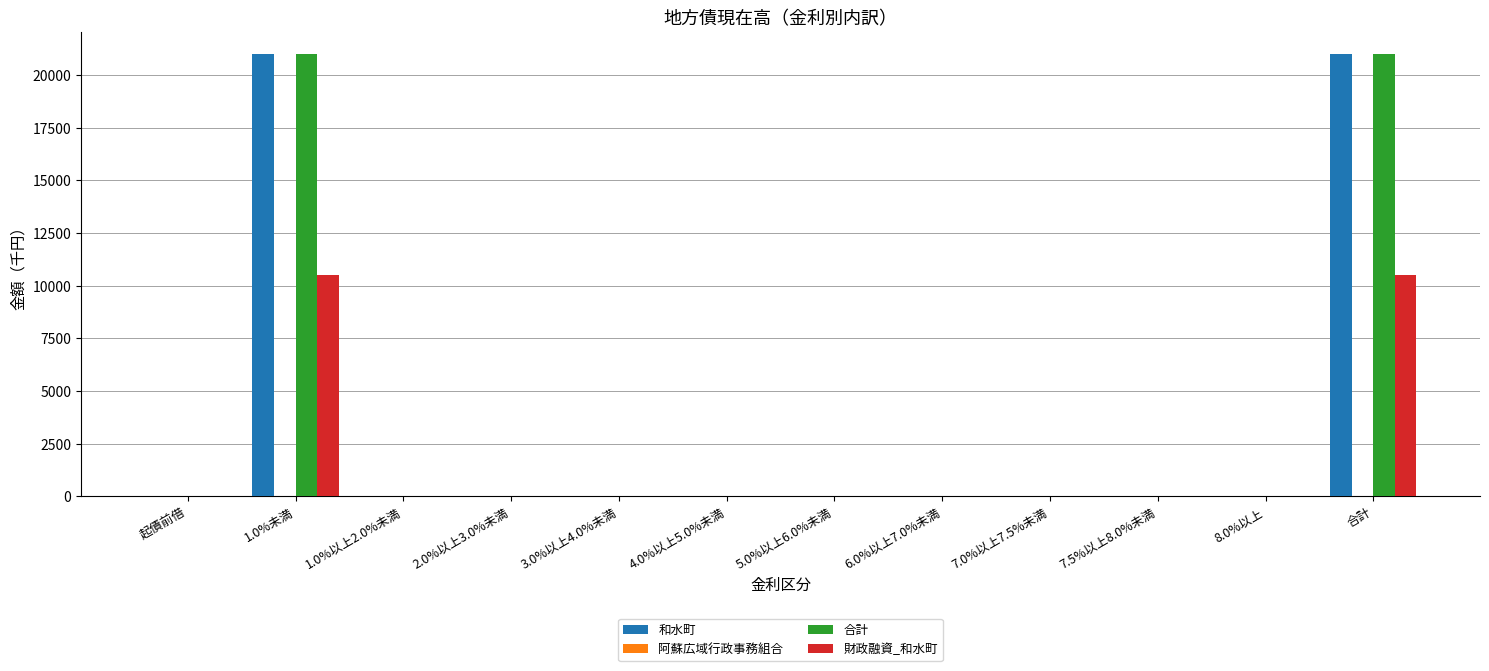

What is the sum of all 和水町 values?

42000